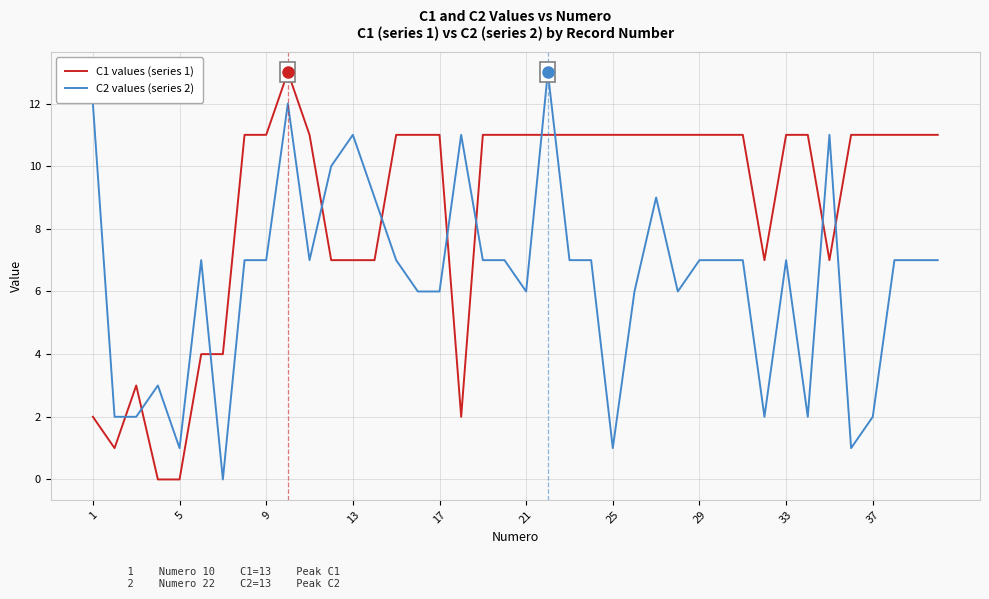

Which series has the largest total across all categories?

C1 values (series 1)